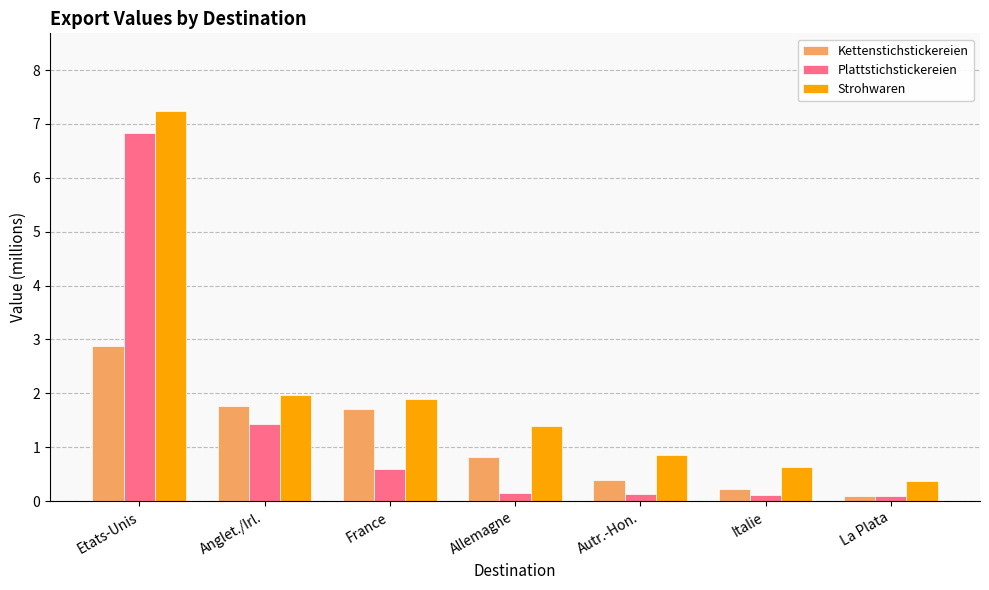

Rank the series by their maximum value, from highest to lowest.

Strohwaren, Plattstichstickereien, Kettenstichstickereien